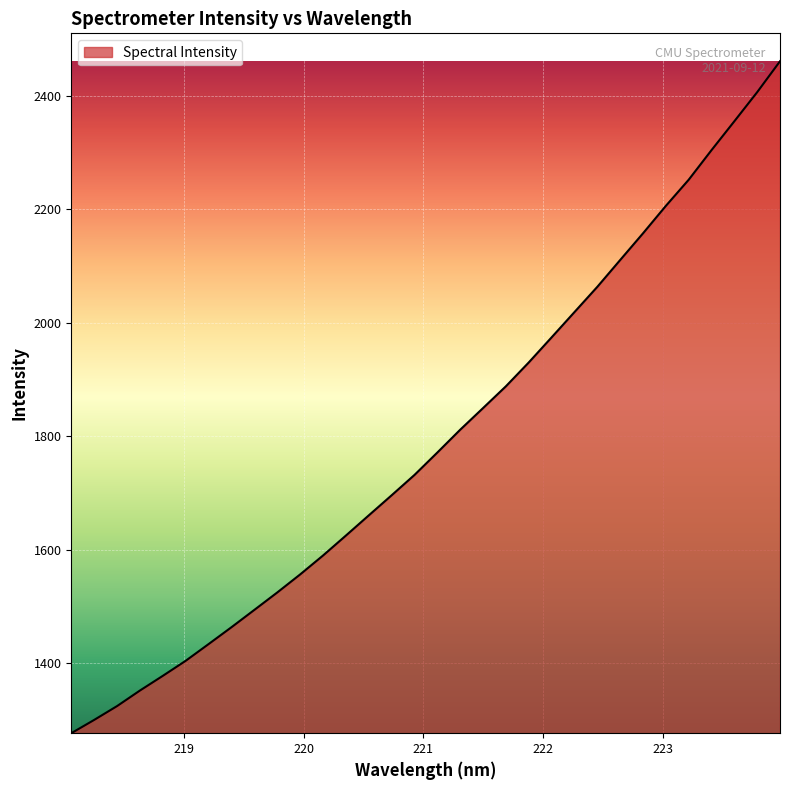

What is the maximum value shown in the chart?

2460.6